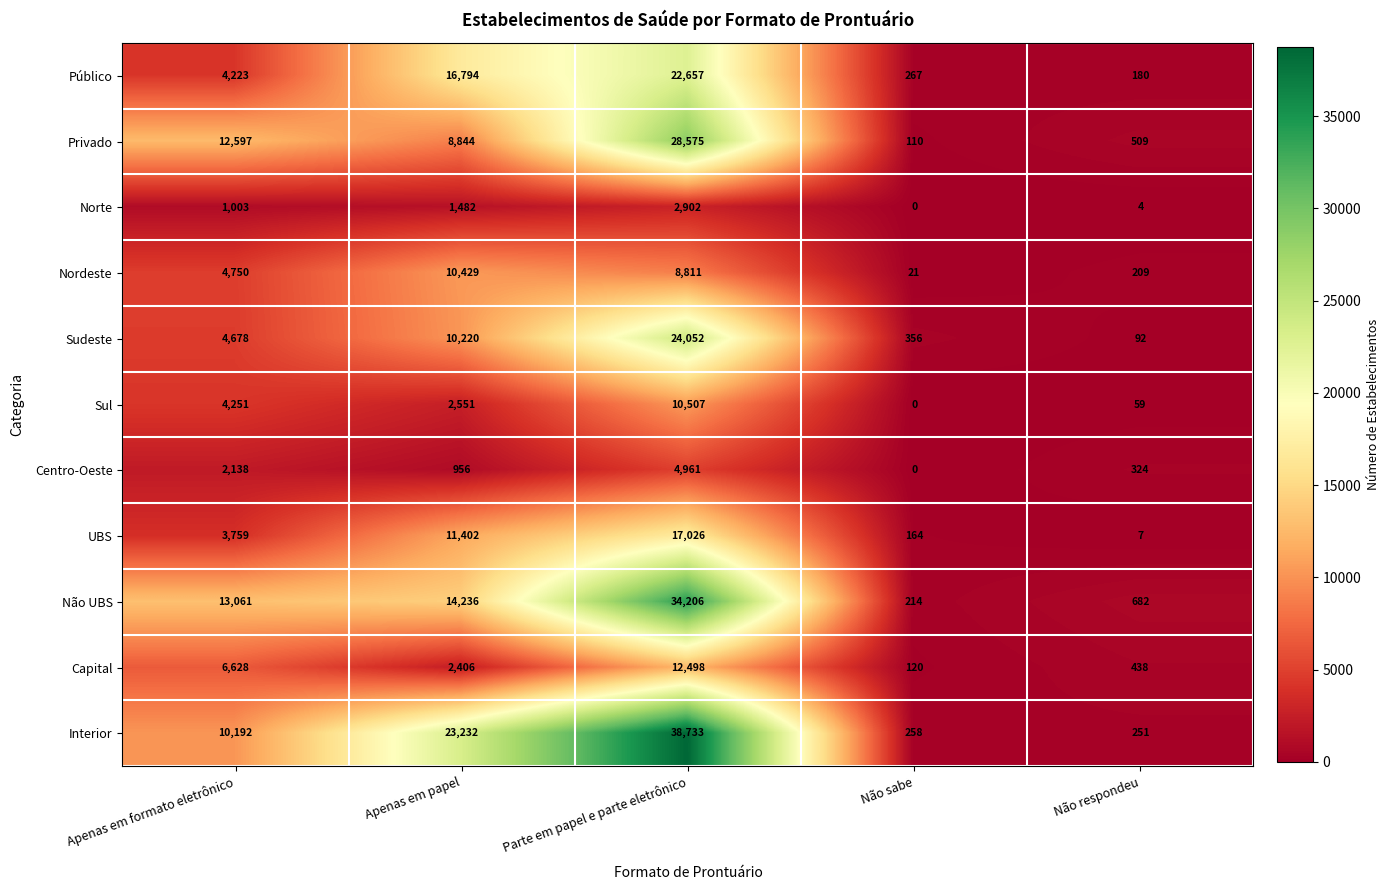

What is the difference between the second highest and minimum values in the Capital series?

6508